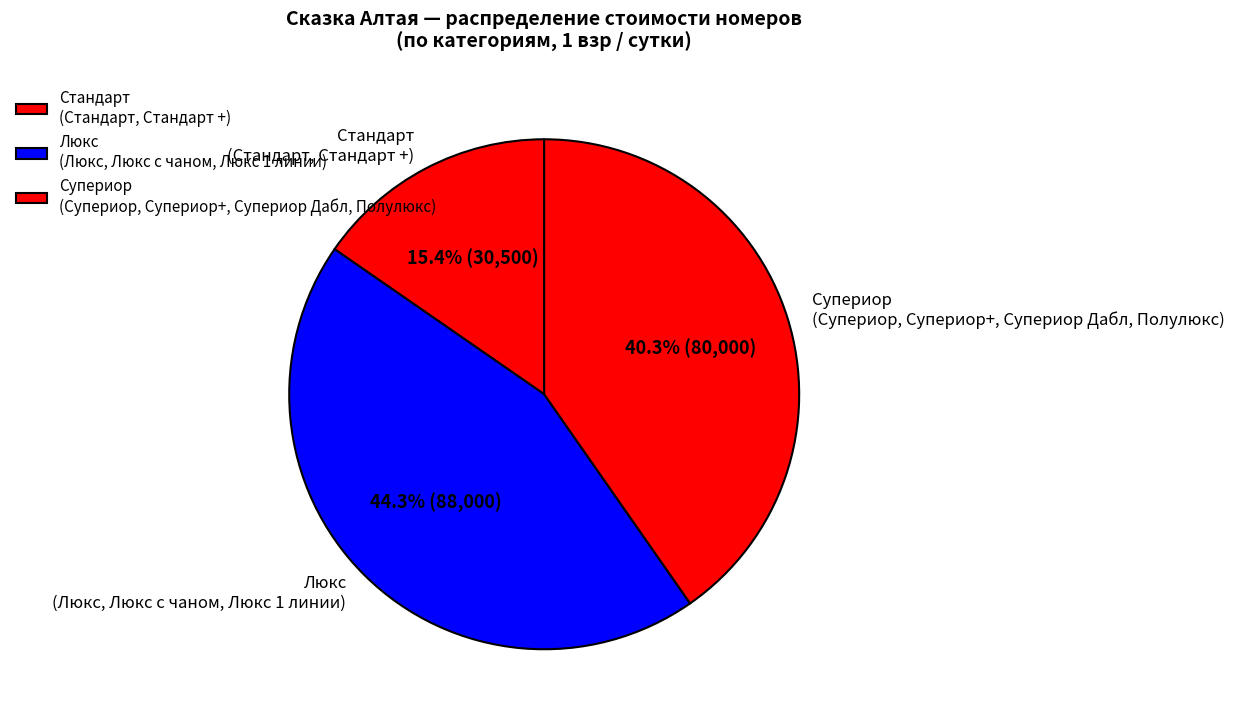

To the nearest percent, what is the difference between the largest and smallest slice percentages?

29%